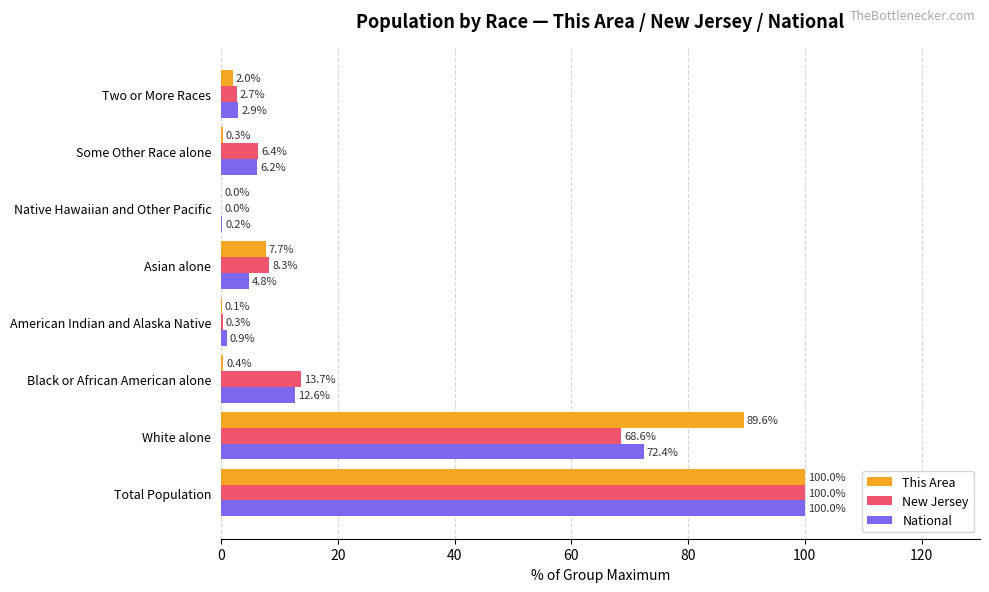

How many series are shown in this chart?

3